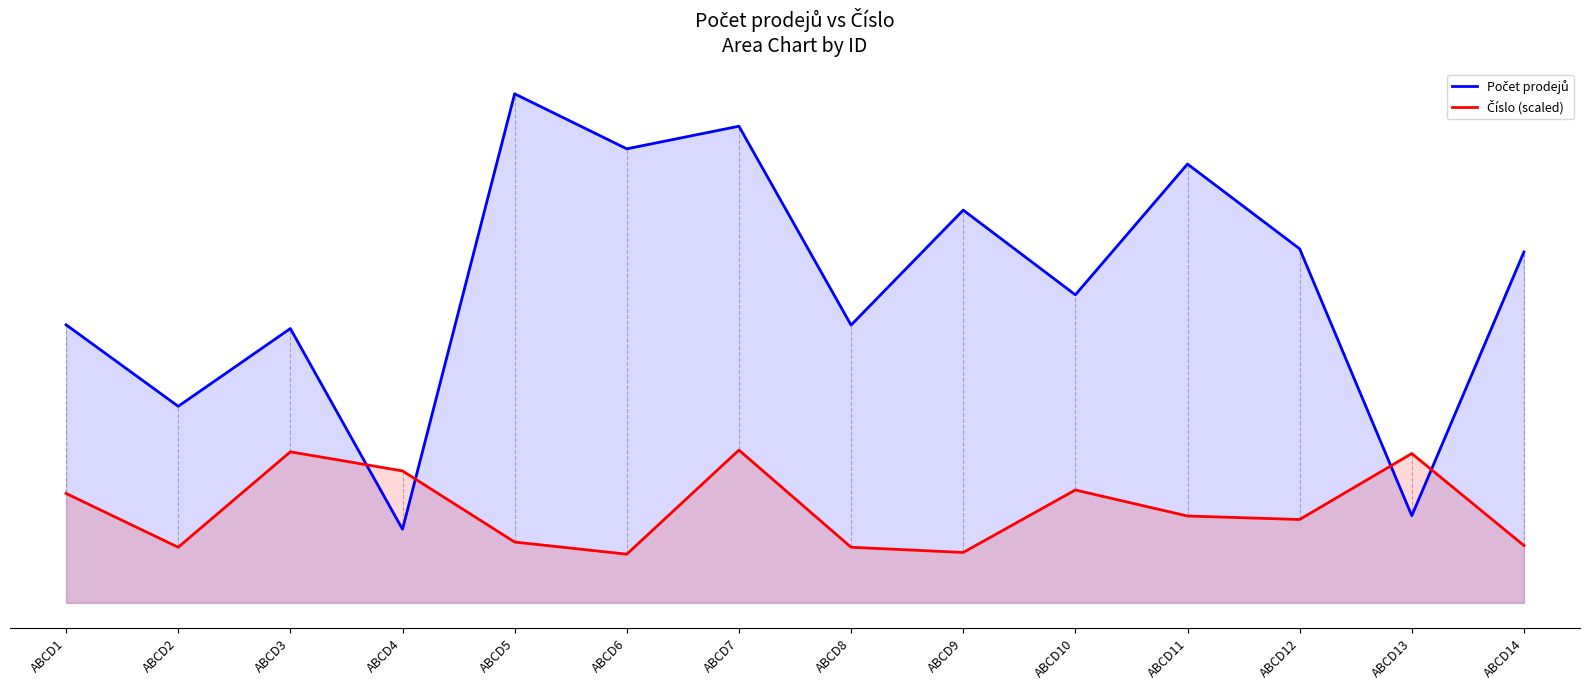

Reading left to right, list all the values displayed in this chart.

Počet prodejů: ABCD1=433994.0	ABCD2=306701.0	ABCD3=428083.0	ABCD4=114796.0	ABCD5=794552.0	ABCD6=708675.0	ABCD7=743973.0	ABCD8=433520.0	ABCD9=612994.0	ABCD10=480750.0	ABCD11=684930.0	ABCD12=552583.0	ABCD13=135936.0	ABCD14=547590.0
Číslo (scaled): ABCD1=170648.1	ABCD2=86678.4	ABCD3=235656.9	ABCD4=205861.2	ABCD5=94804.5	ABCD6=75843.6	ABCD7=238365.6	ABCD8=86678.4	ABCD9=78552.3	ABCD10=176065.5	ABCD11=135435.0	ABCD12=130017.6	ABCD13=232948.2	ABCD14=89387.1